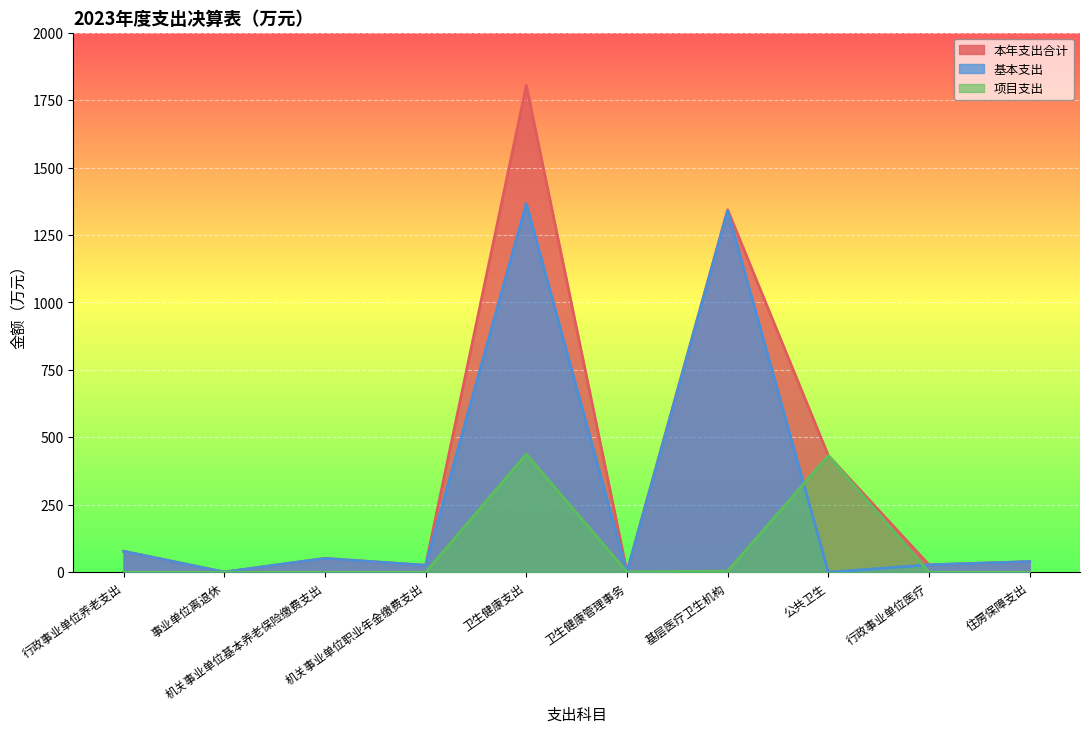

True or false: 基本支出 has more than 0 interior local peaks.

True